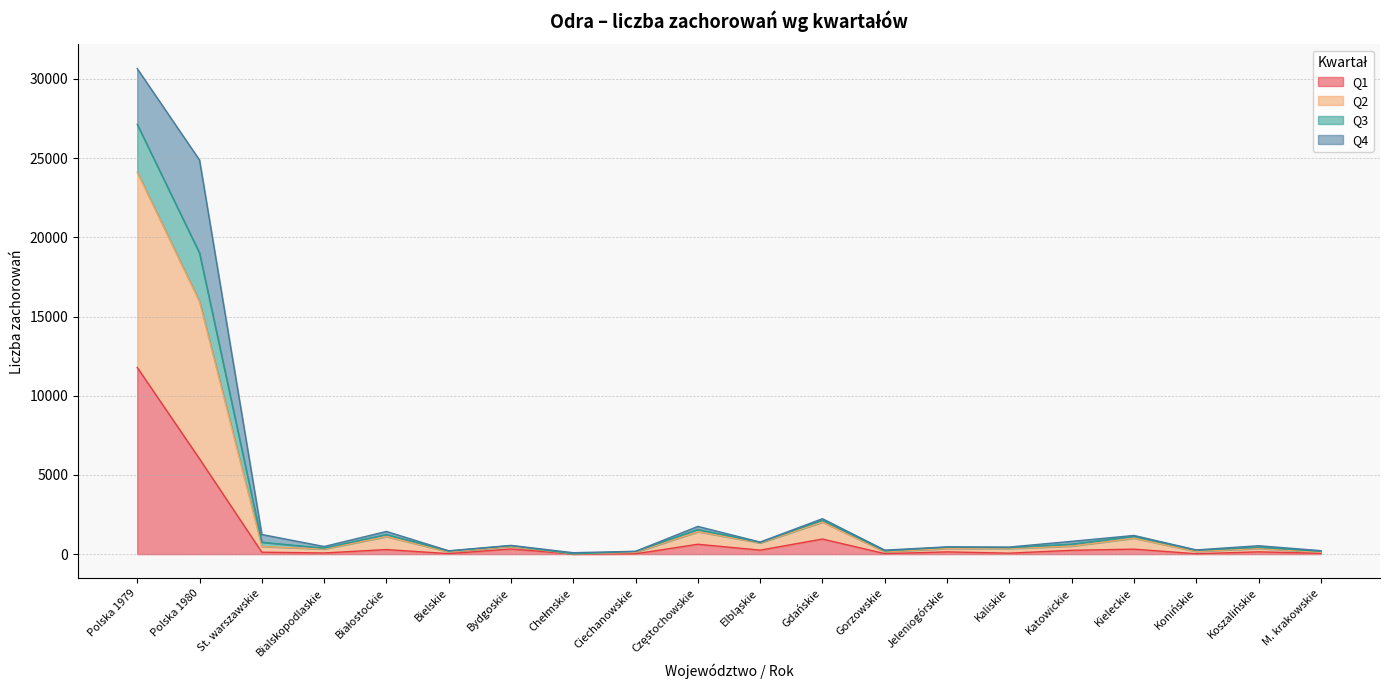

Which series has the largest total across all categories?

Q2